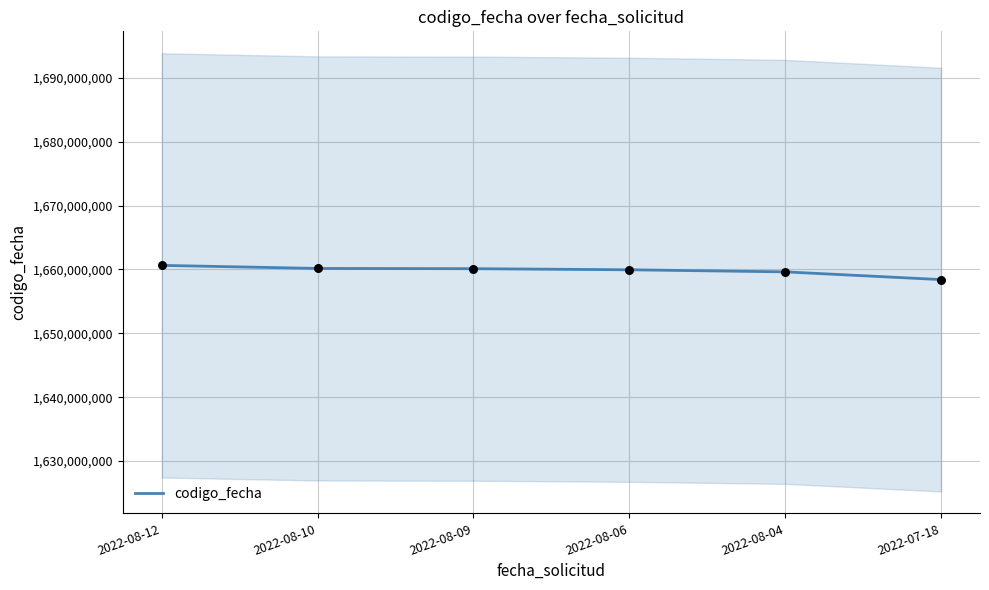

Between 2022-08-09 and 2022-08-10, which is larger?

2022-08-10